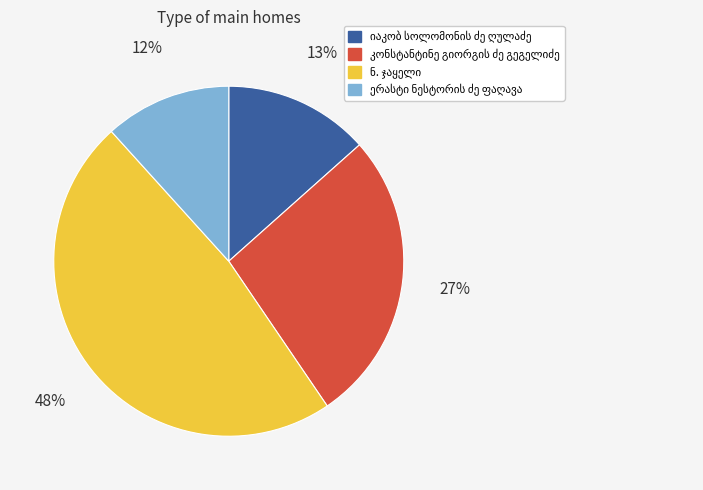

Is there any slice that represents more than half of the pie?

No